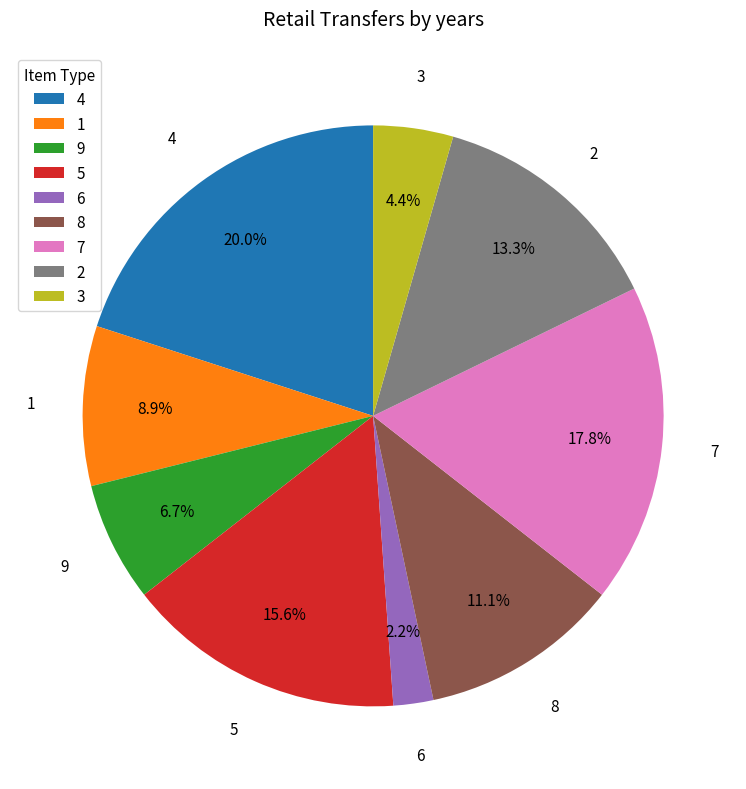

To the nearest percent, what is the combined percentage of 7 and 8?

29%